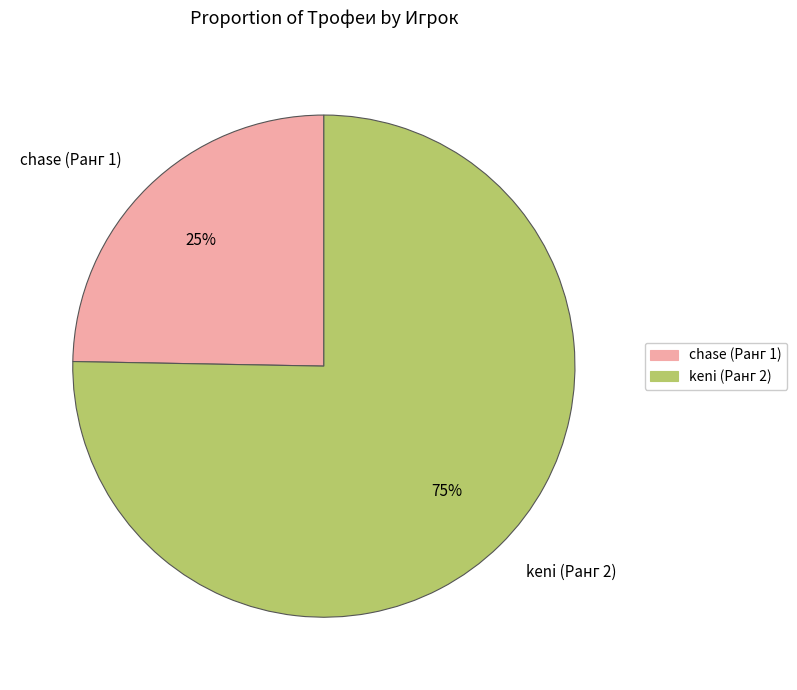

Rank the categories by value from lowest to highest.

chase (Ранг 1), keni (Ранг 2)